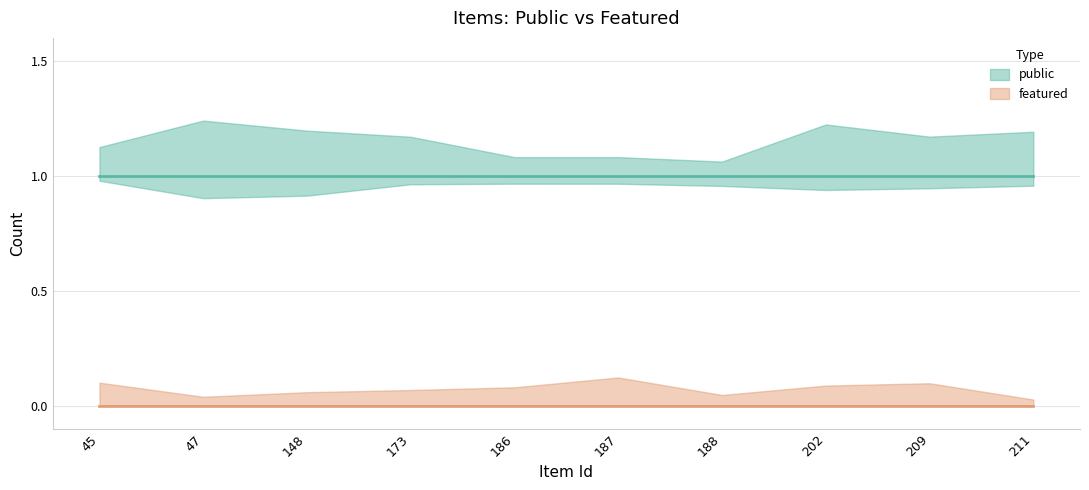

What is the value of the public point at the 10th from the left?

1